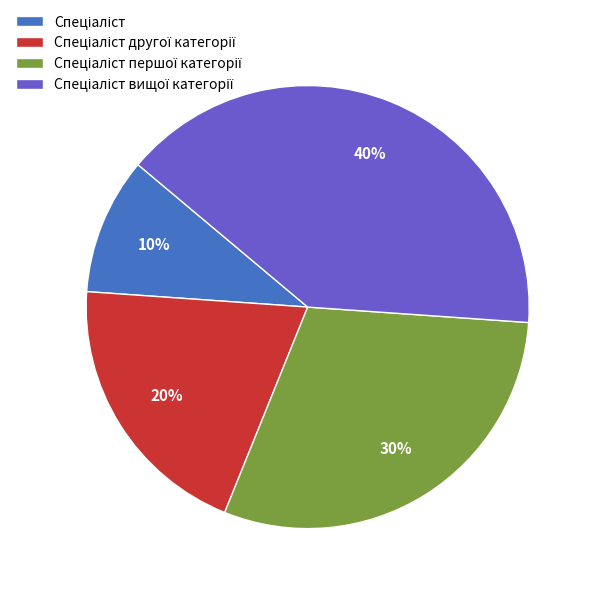

Is there any slice that represents more than half of the pie?

No